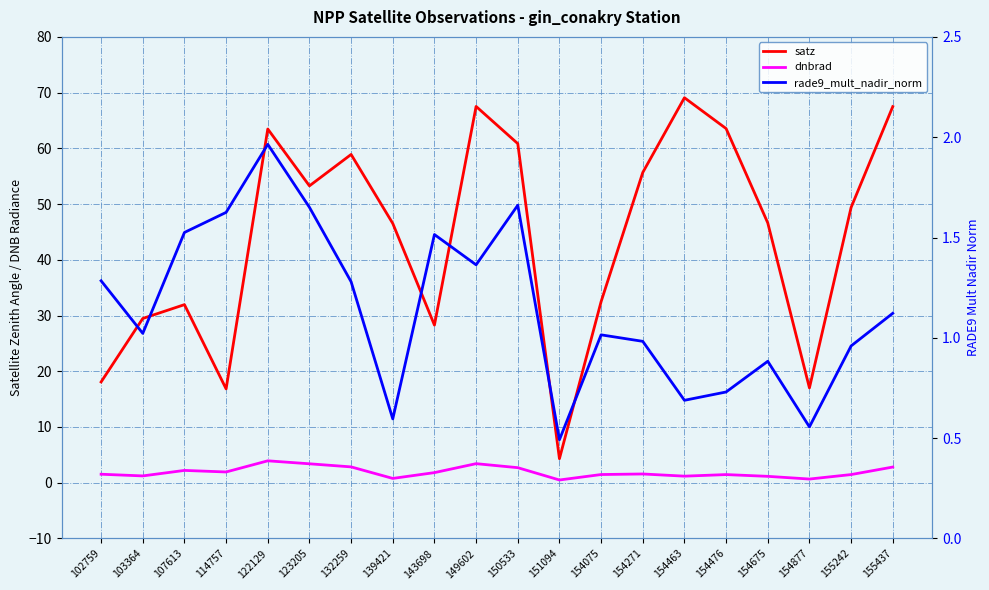

What is the difference between the highest and lowest values at 107613?

30.4